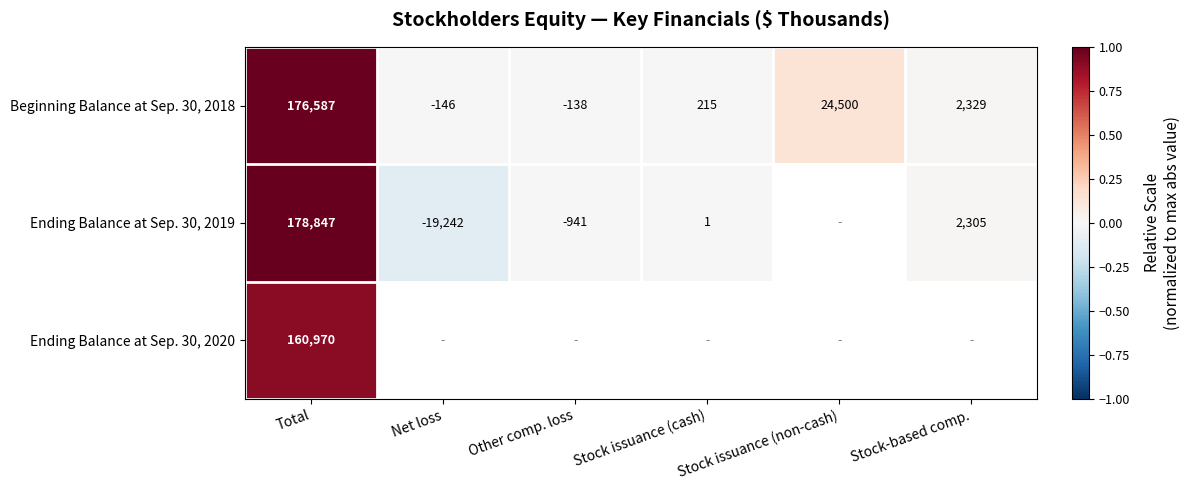

Where is Beginning Balance at Sep. 30, 2018 nearest to the value 88220?

Stock issuance (non-cash)